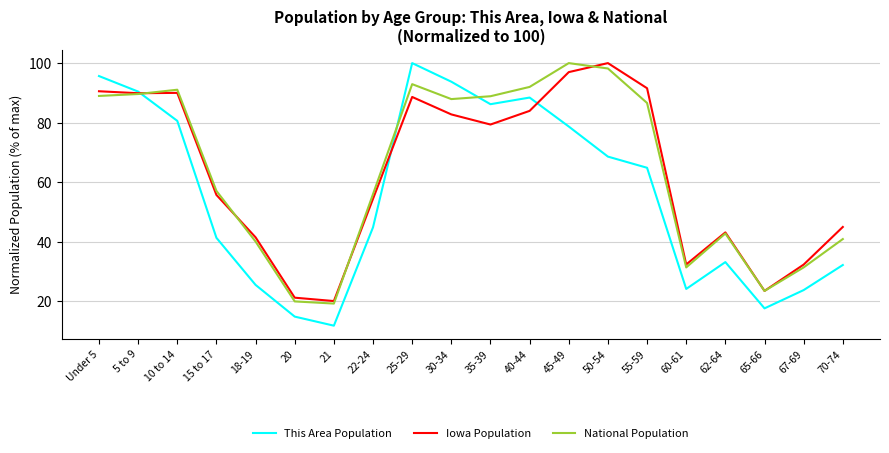

How many interior local peaks does the This Area Population series have?

3